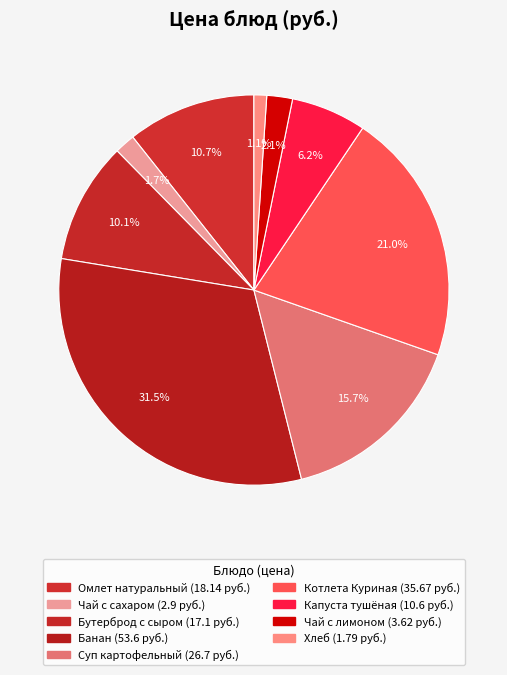

To the nearest percent, what is the combined percentage of Хлеб and Чай с сахаром?

3%